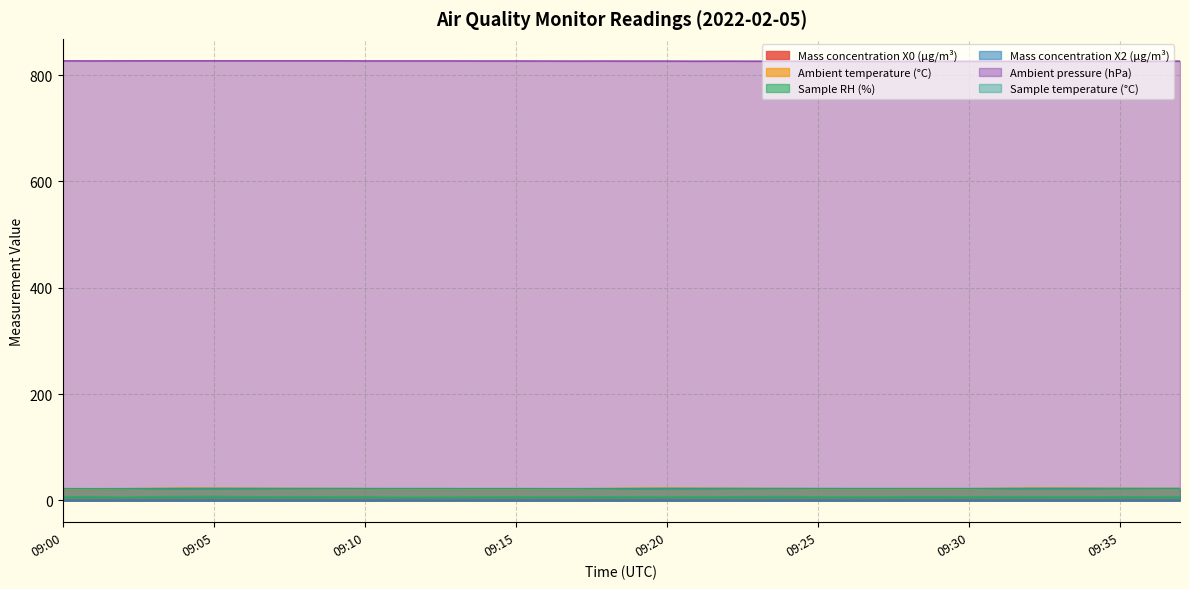

How many data points in Sample temperature (°C) are less than 22?

10